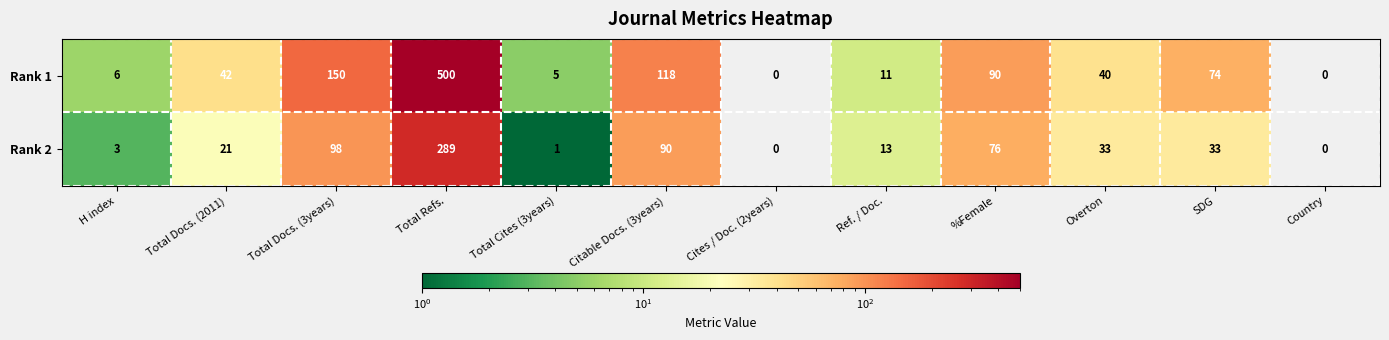

What is the sum of all Rank 1 values?

1036